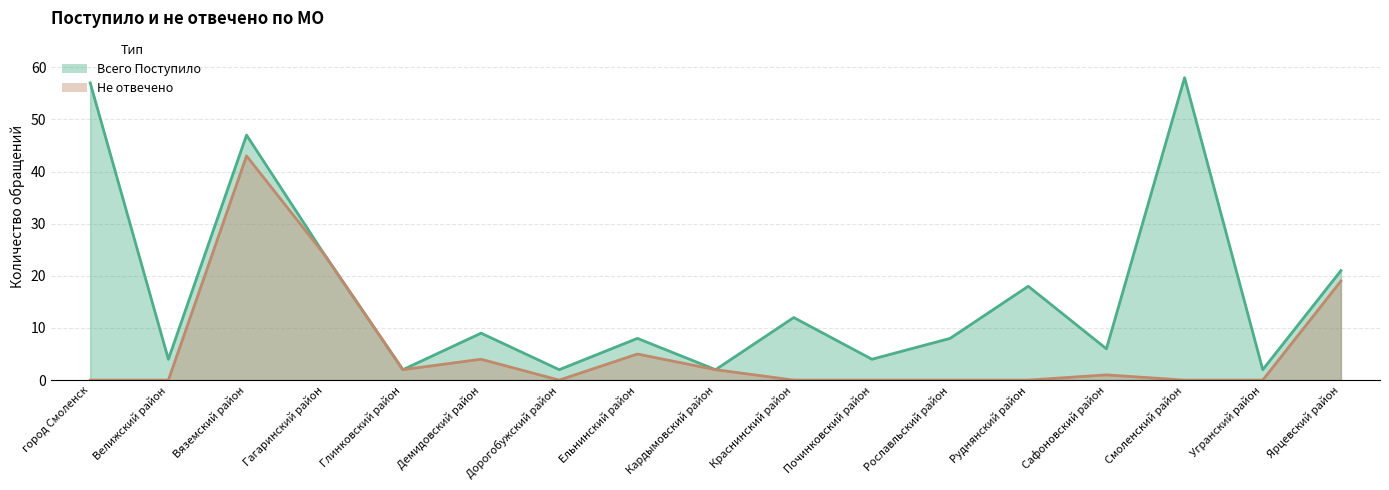

Reading left to right, list all the values displayed in this chart.

Всего Поступило: город Смоленск=57	Велижский район=4	Вяземский район=47	Гагаринский район=24	Глинковский район=2	Демидовский район=9	Дорогобужский район=2	Ельнинский район=8	Кардымовский район=2	Краснинский район=12	Починковский район=4	Рославльский район=8	Руднянский район=18	Сафоновский район=6	Смоленский район=58	Угранский район=2	Ярцевский район=21
Не отвечено: город Смоленск=0	Велижский район=0	Вяземский район=43	Гагаринский район=24	Глинковский район=2	Демидовский район=4	Дорогобужский район=0	Ельнинский район=5	Кардымовский район=2	Краснинский район=0	Починковский район=0	Рославльский район=0	Руднянский район=0	Сафоновский район=1	Смоленский район=0	Угранский район=0	Ярцевский район=19